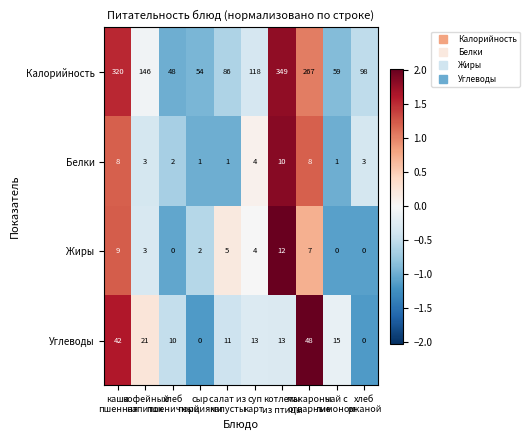

What is the difference between the highest and lowest values at хлеб
пшеничный?

48